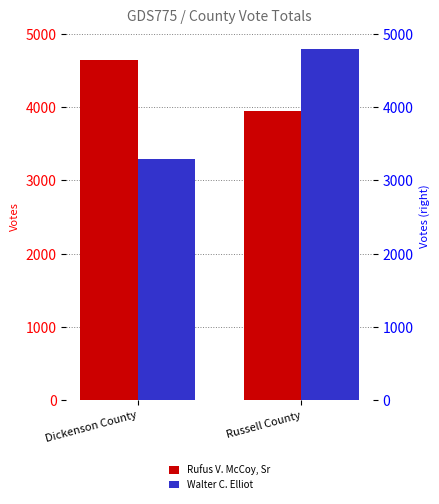

Reading left to right, list all the values displayed in this chart.

Rufus V. McCoy, Sr: Dickenson County=4646	Russell County=3947
Walter C. Elliot: Dickenson County=3296	Russell County=4789